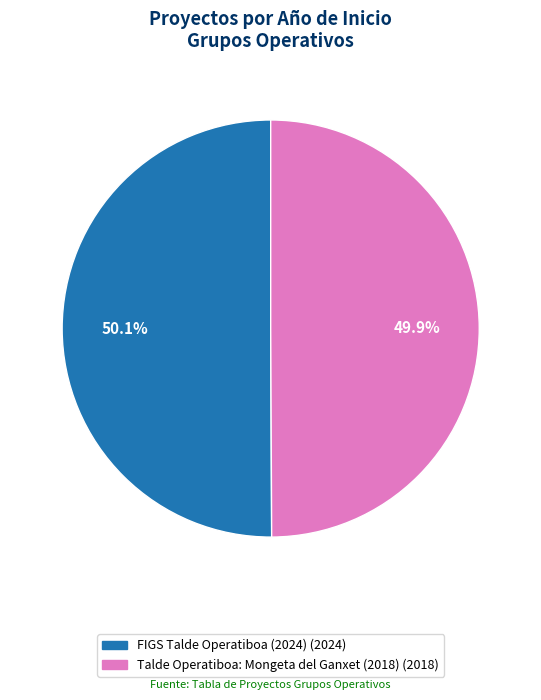

Is the sum of Talde Operatiboa: Mongeta del Ganxet (2018) and FIGS Talde Operatiboa (2024) greater than half?

Yes